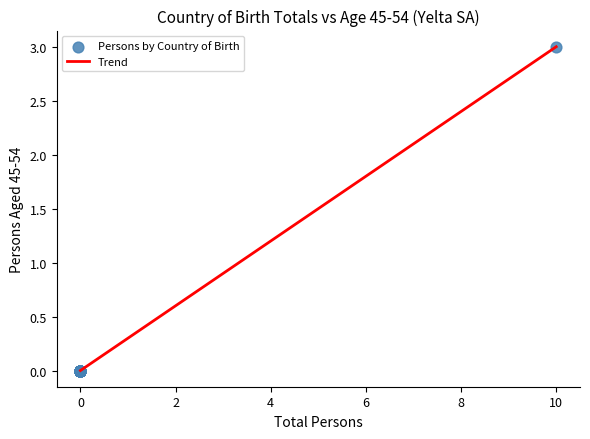

What is the maximum value shown in the chart?

3.0